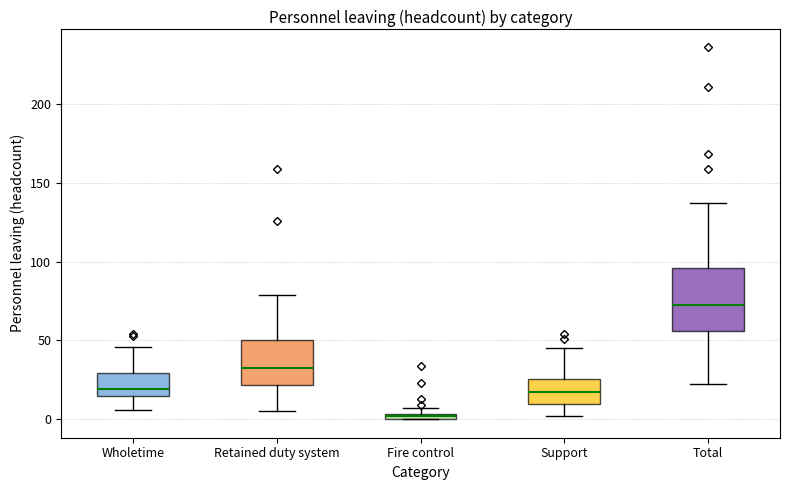

Which box is the tallest, from its lower edge to its upper edge?

Total